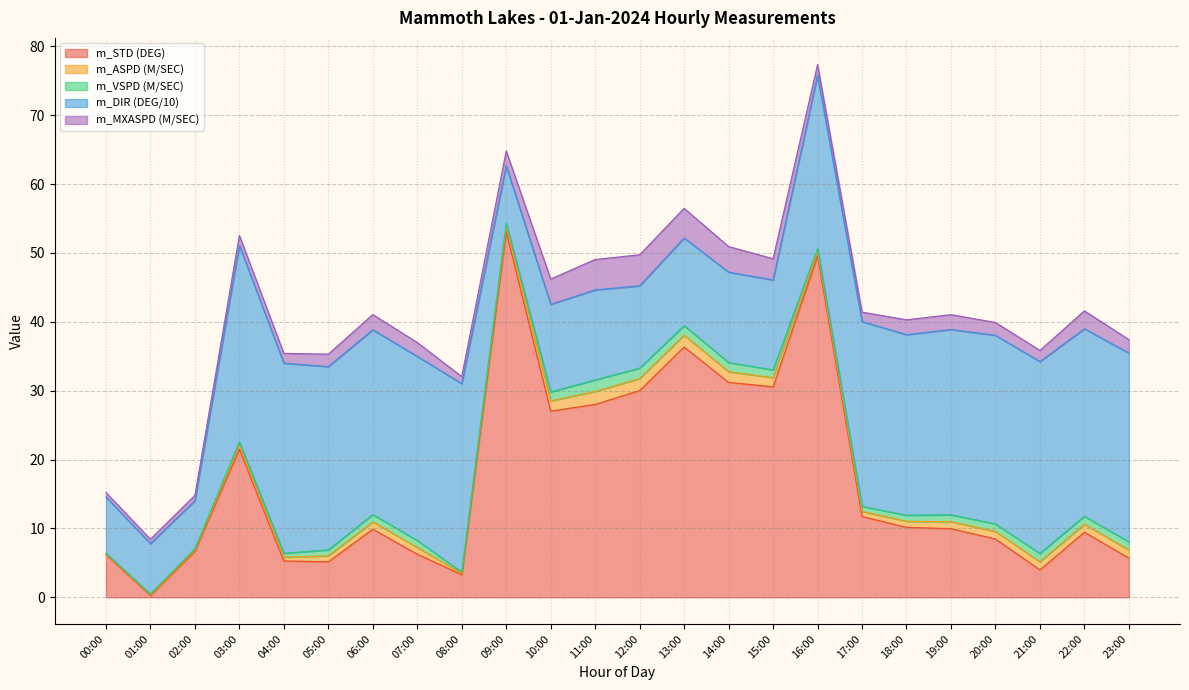

At 17:00, list the series in order from largest to smallest.

m_DIR (DEG/10), m_STD (DEG), m_MXASPD (M/SEC), m_ASPD (M/SEC), m_VSPD (M/SEC)